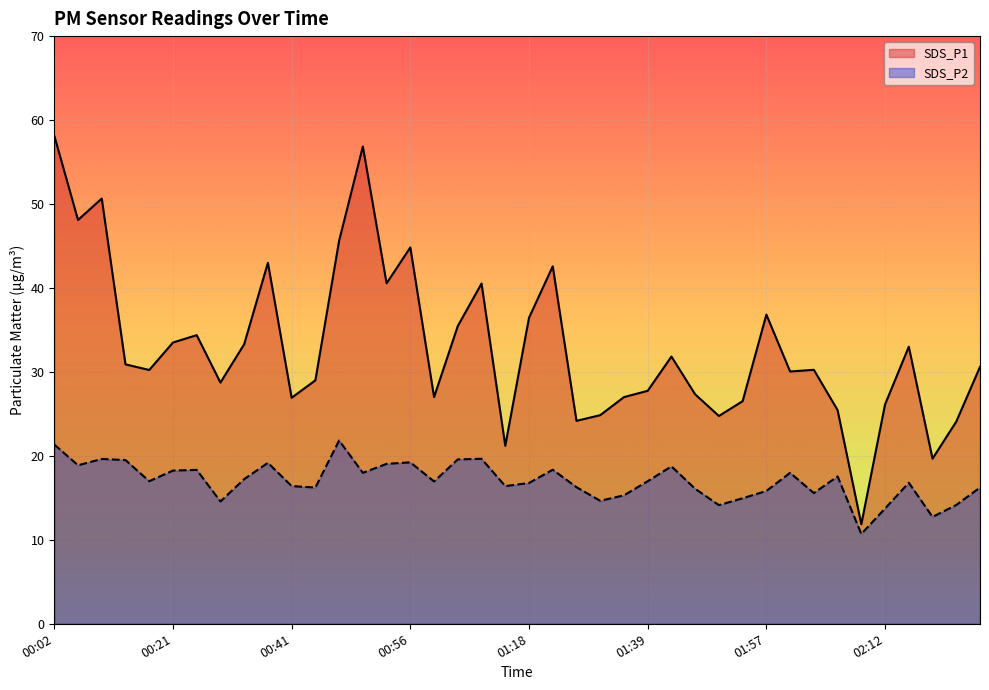

True or false: SDS_P1 and SDS_P2 intersect in this chart.

False